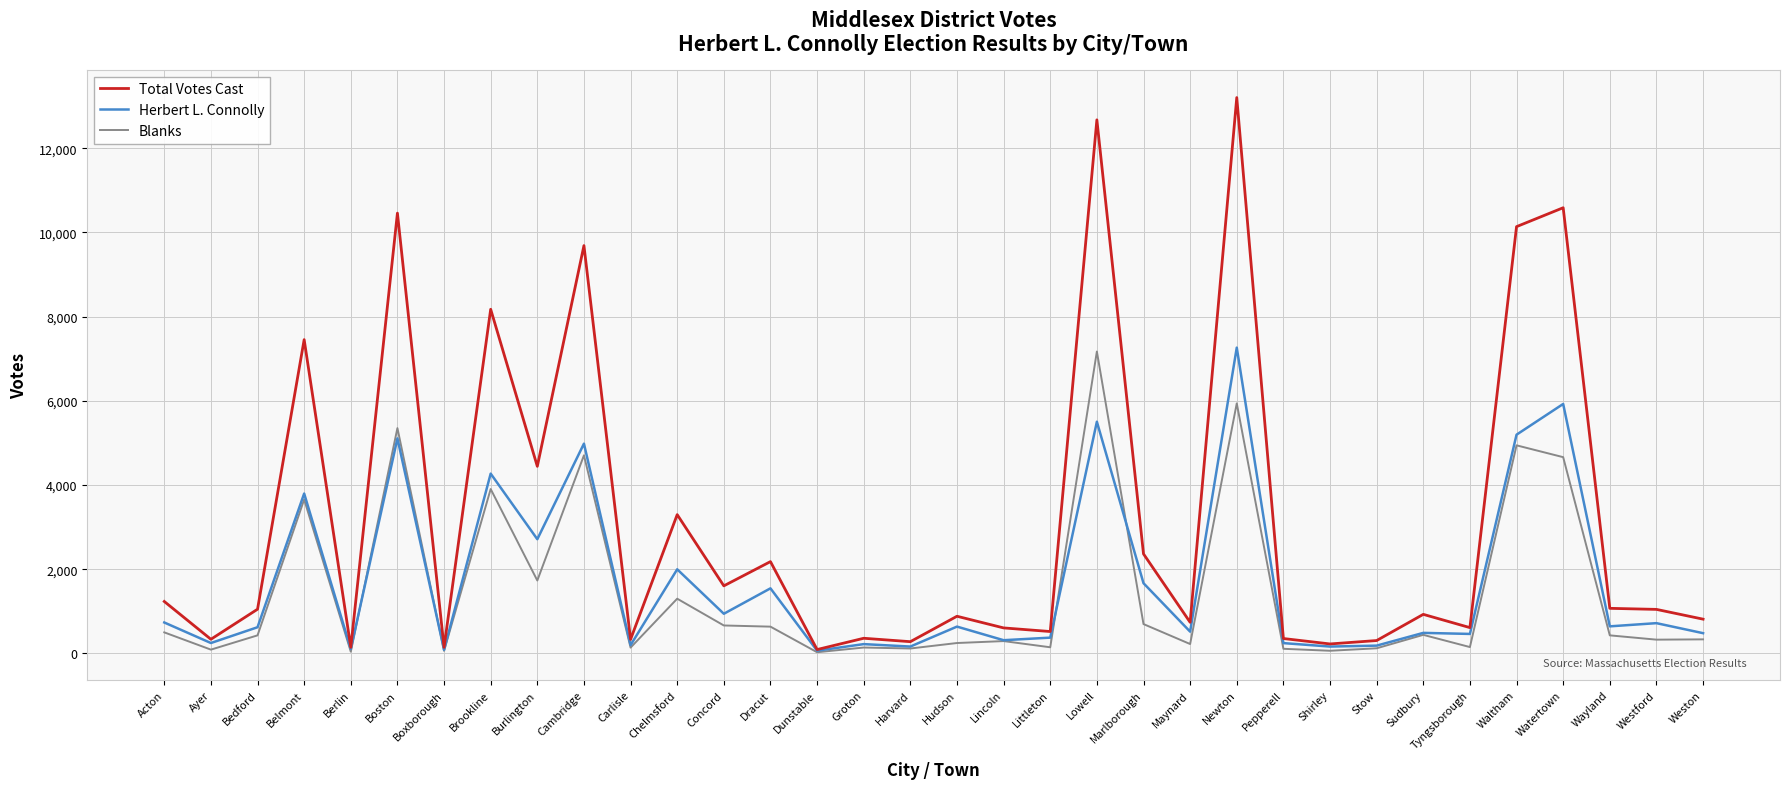

What is the spread (max minus min) of values at Waltham?

5195